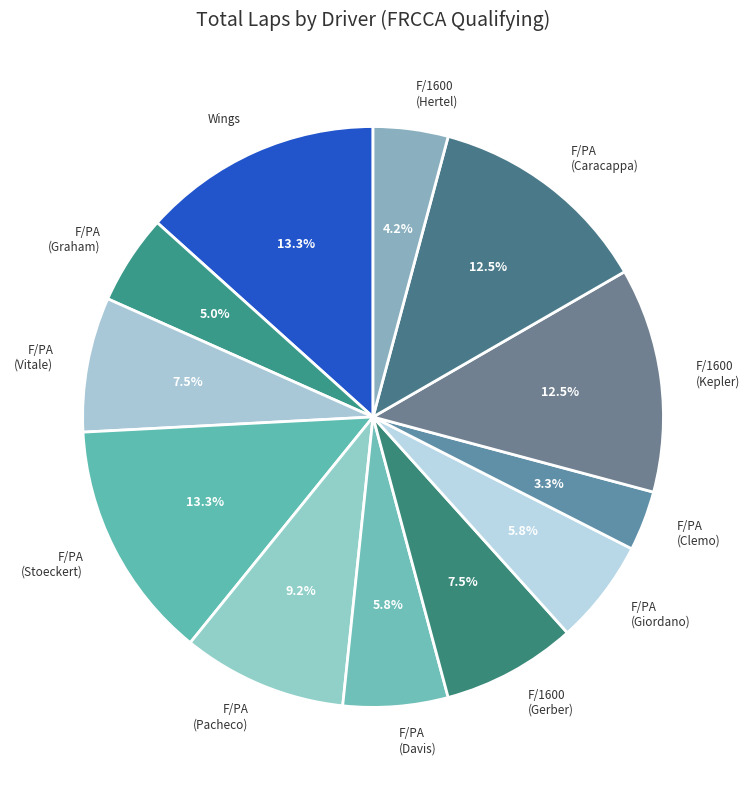

To the nearest percent, what is the difference between the largest and smallest slice percentages?

10%